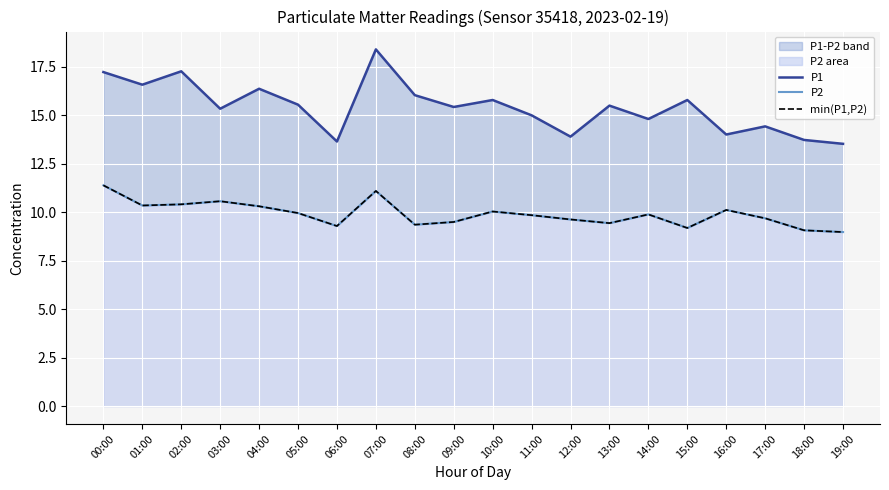

The min(P1,P2) series shows 10.3 at 01:00. True or false?

True